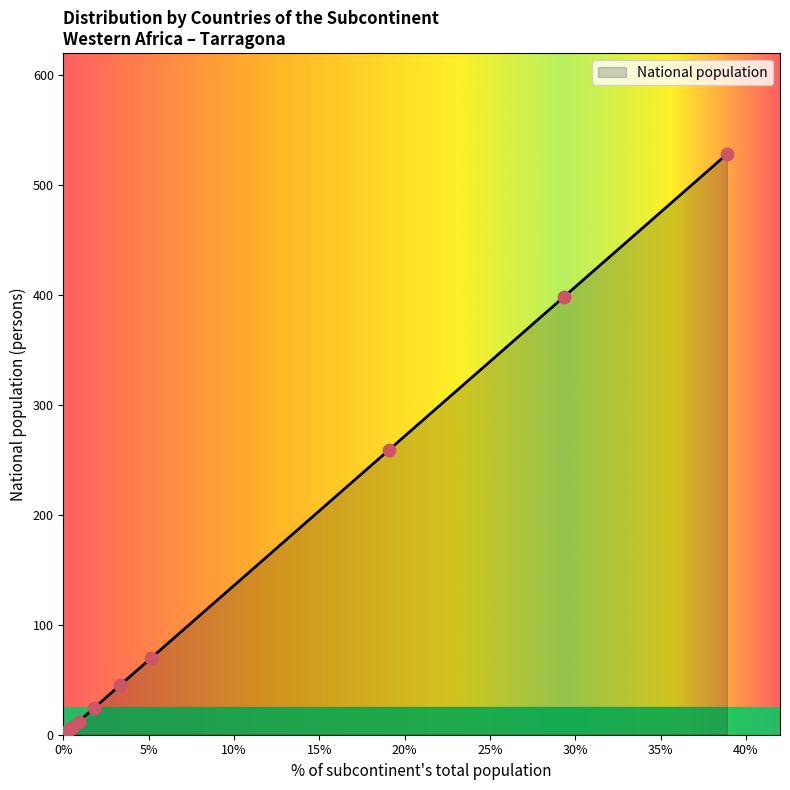

What is the maximum value shown in the chart?

528